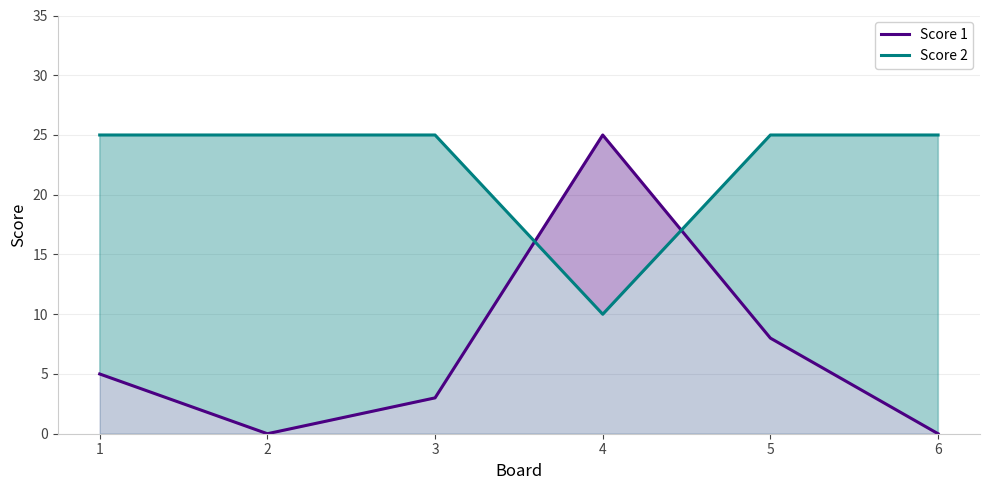

Reading right to left, list all the values displayed in this chart.

Score 1: 0	8	25	3	0	5
Score 2: 25	25	10	25	25	25